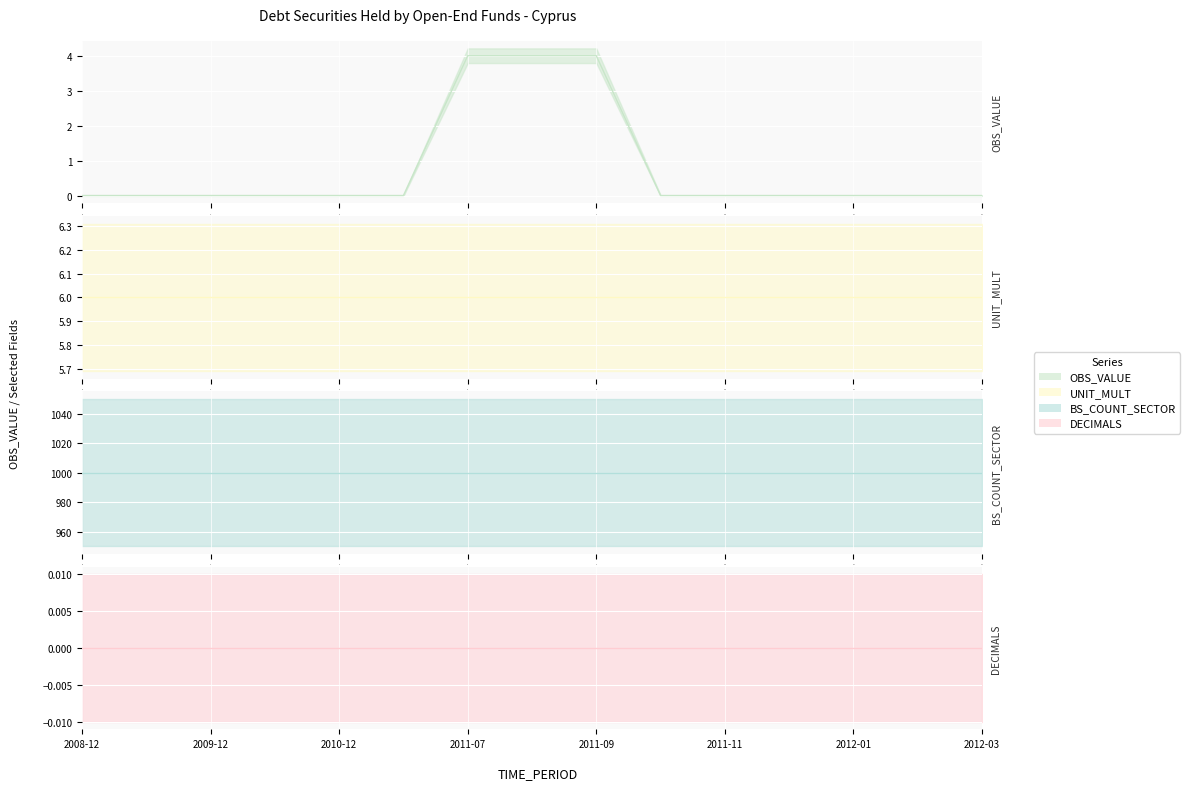

At how many categories does at least one series exceed 957?

15